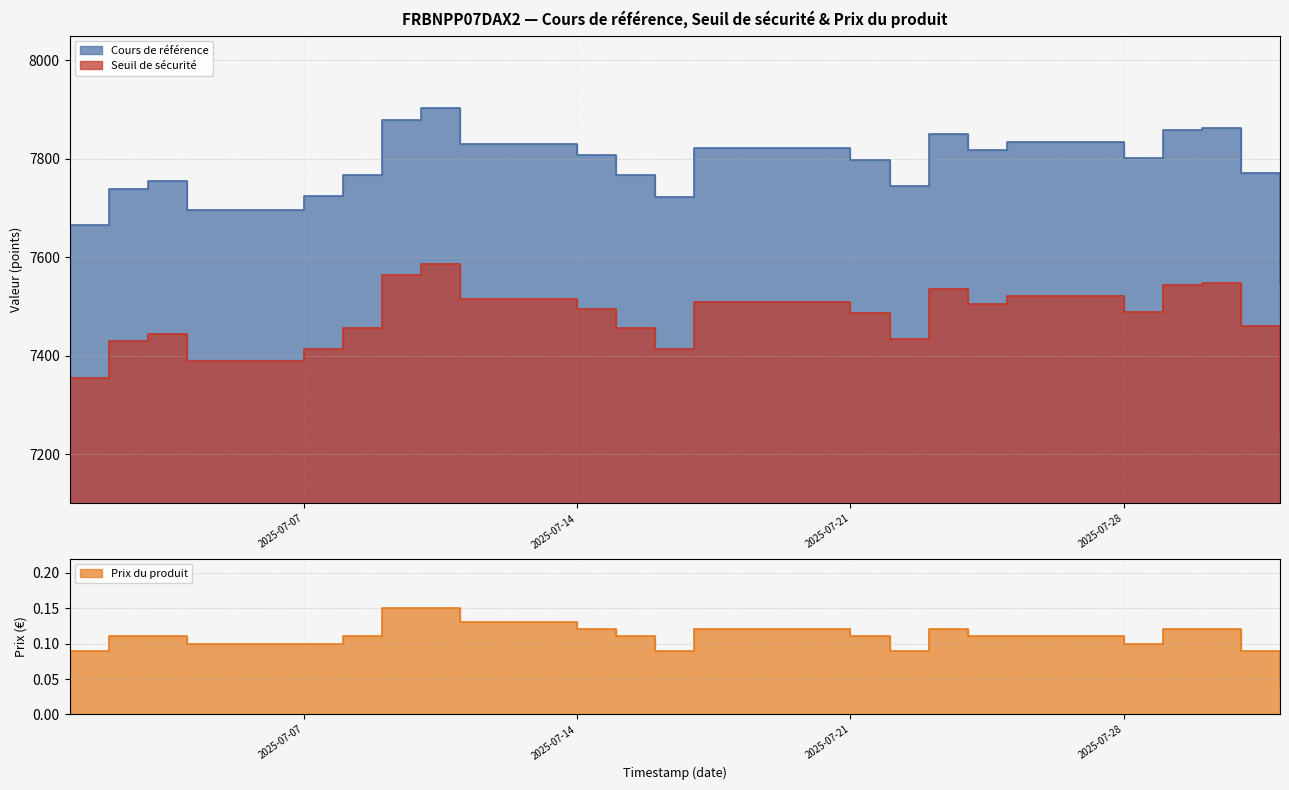

At which category does Cours de référence reach its first local peak?

2025-07-03